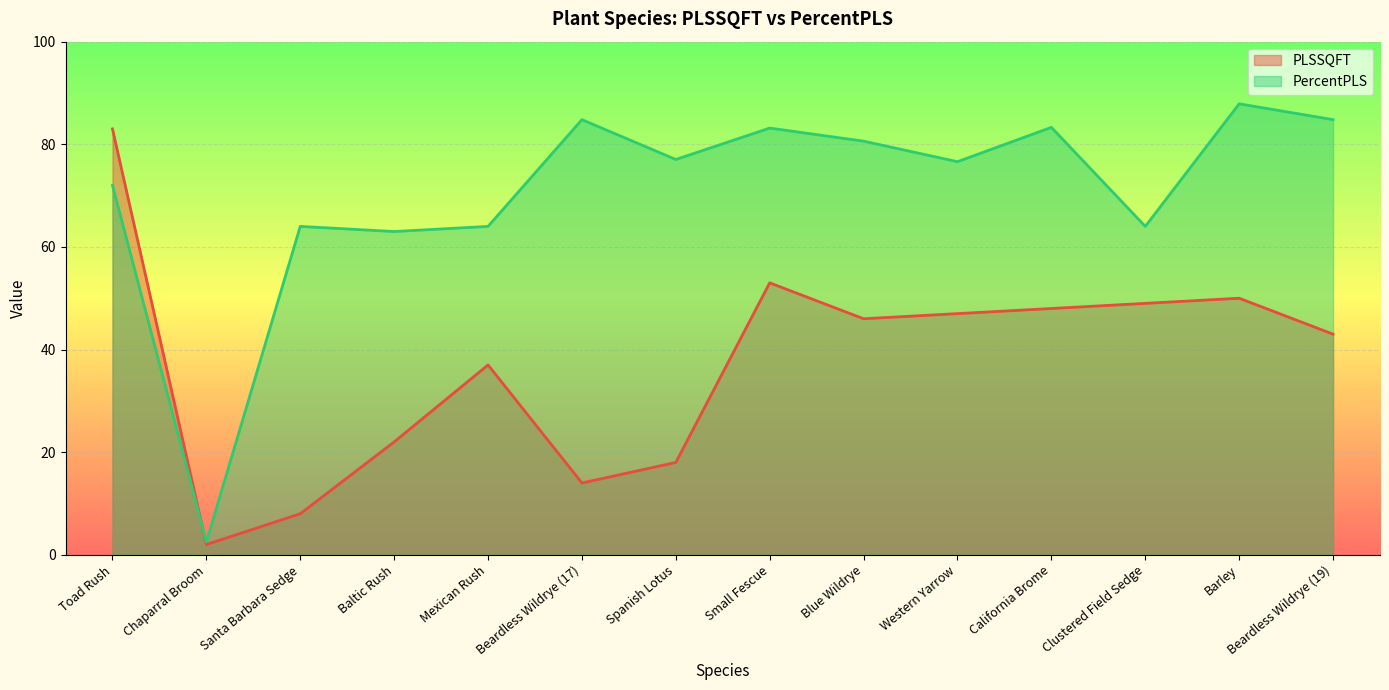

What is the difference between the PercentPLS values at Toad Rush and Spanish Lotus?

5.0